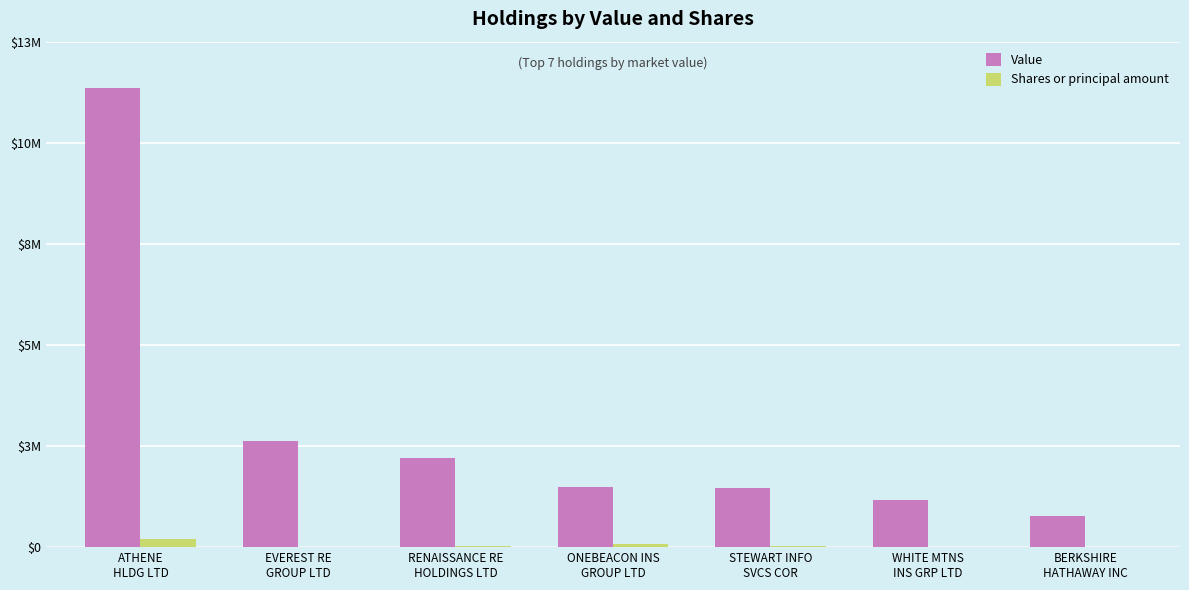

What are all the series names shown in the legend?

Value, Shares or principal amount